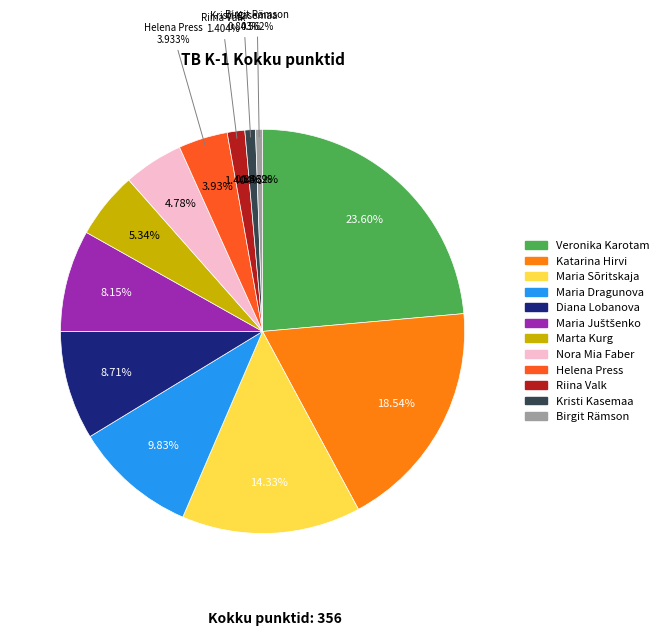

Between Katarina Hirvi and Maria Sõritskaja, which is larger?

Katarina Hirvi